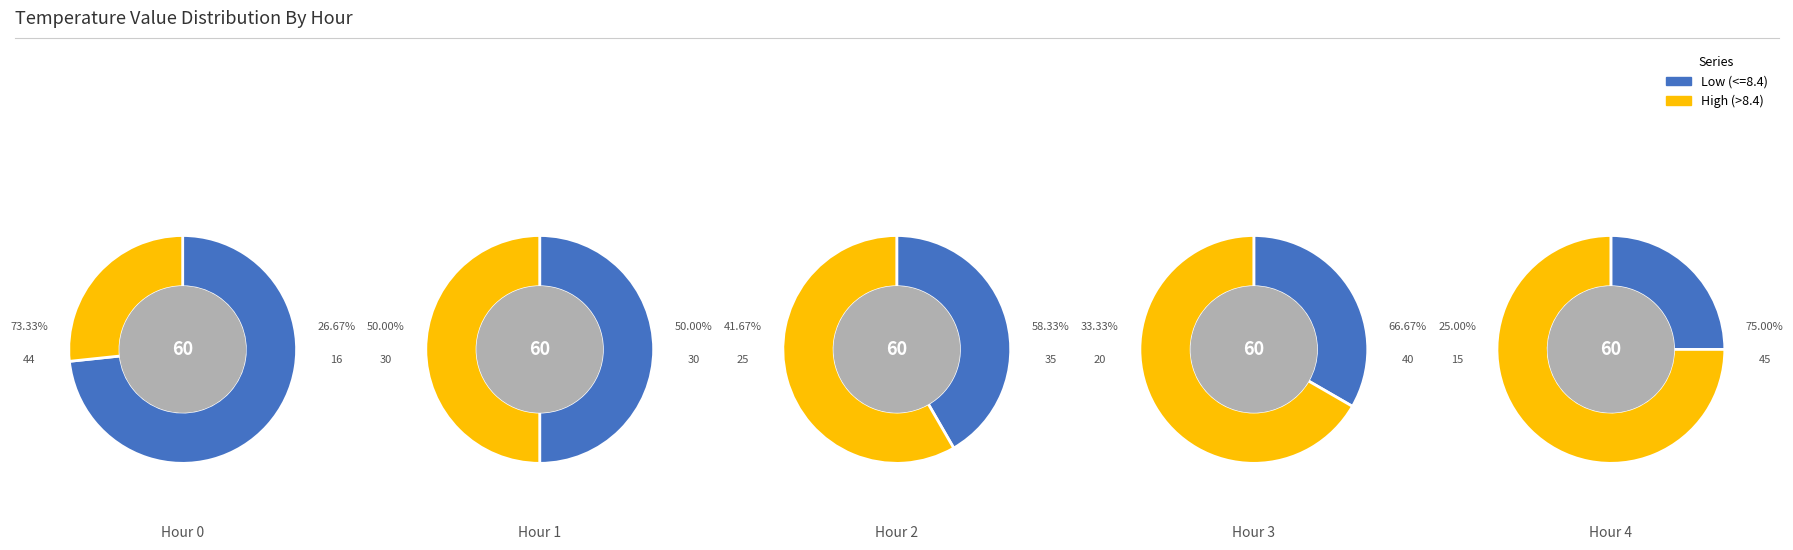

The 1 slice represents 28% of the pie. True or false?

False